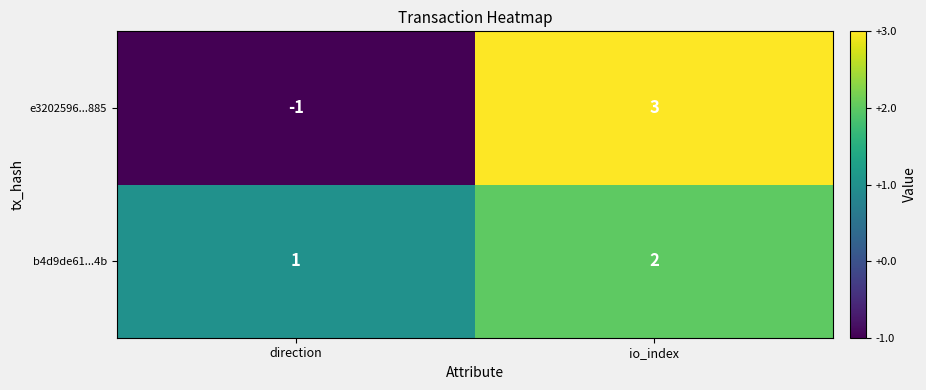

At which label is e3202596...885 closest to 1?

direction